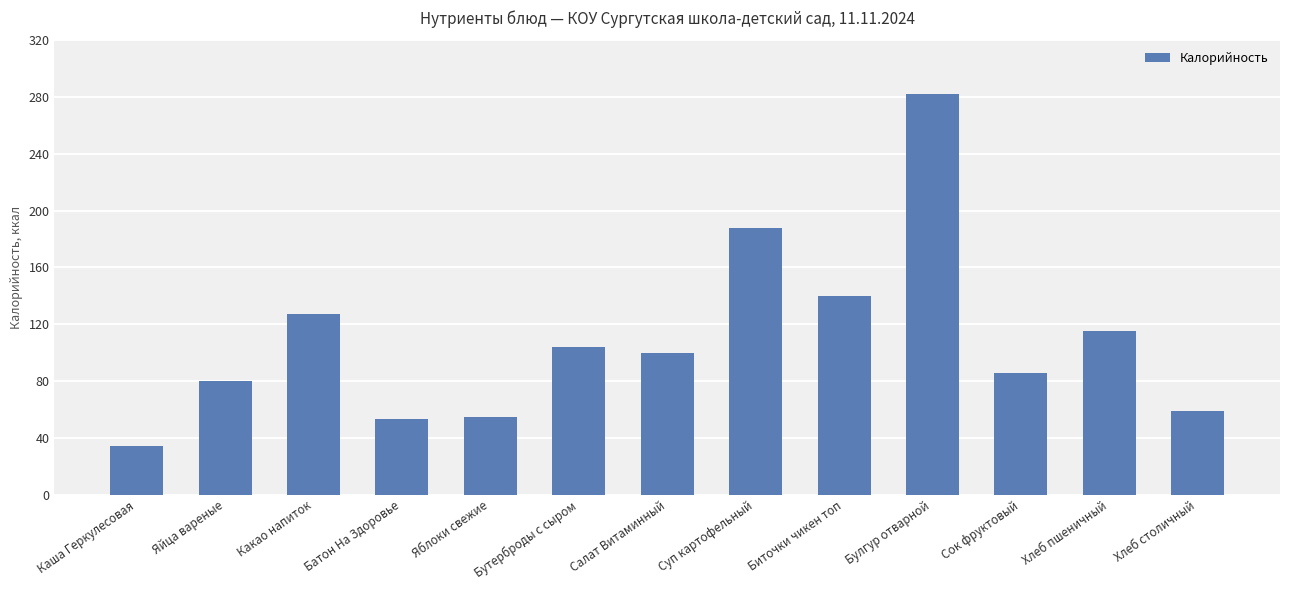

The chart shows a value of 150.1 at Сок фруктовый. True or false?

False